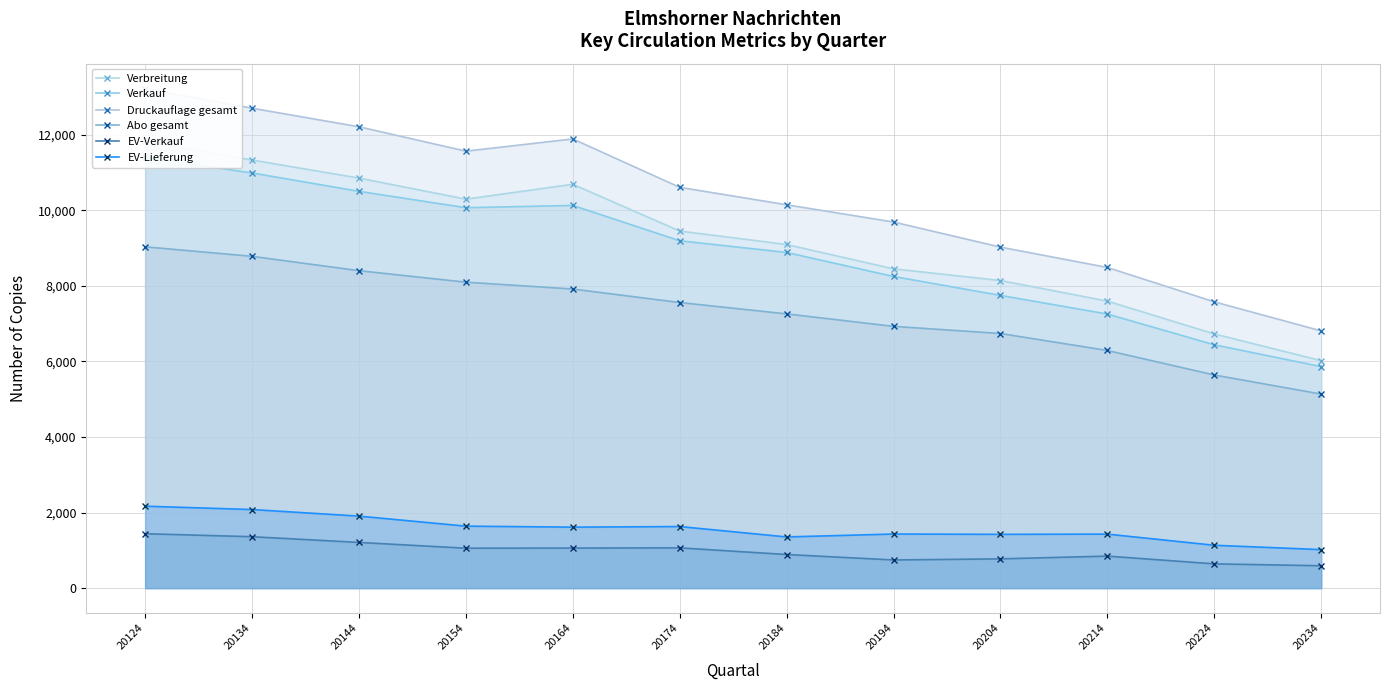

How many data points in Abo gesamt are above 7557?

5